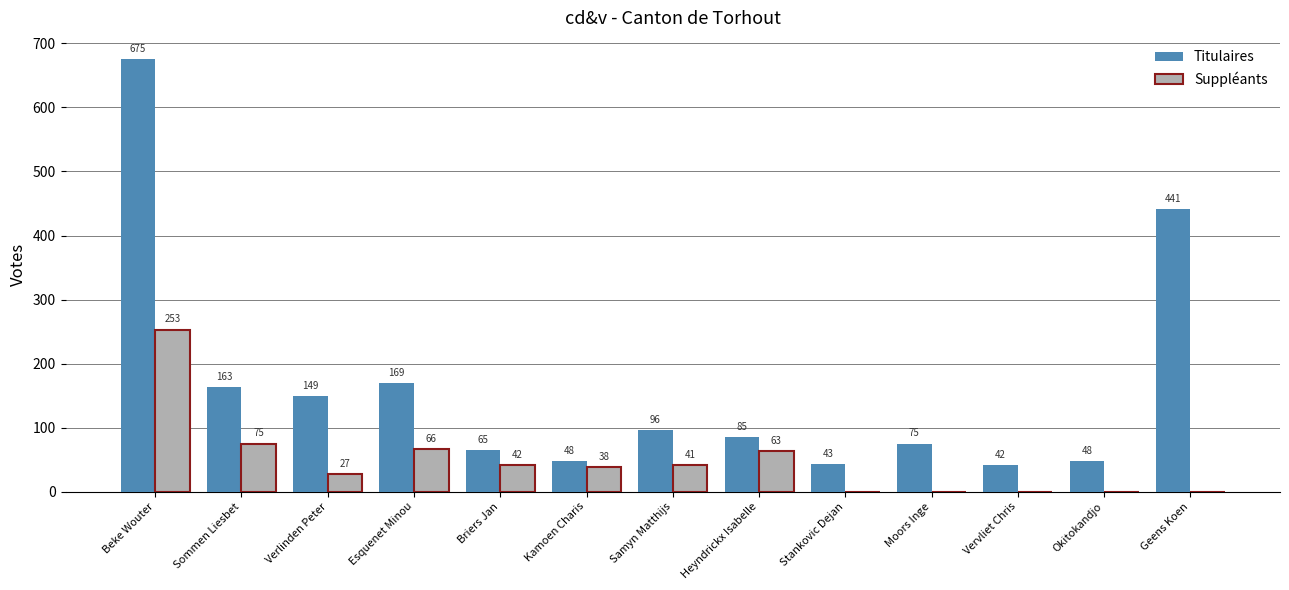

At which label does Suppléants reach its peak?

Beke Wouter